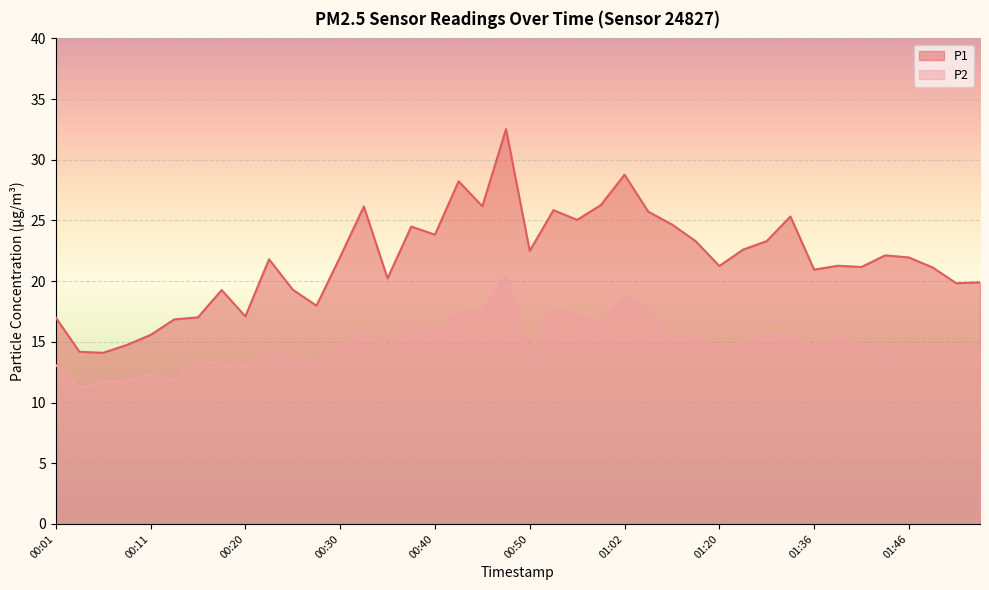

What is the difference between the maximum and minimum values in the P2 series?

9.3